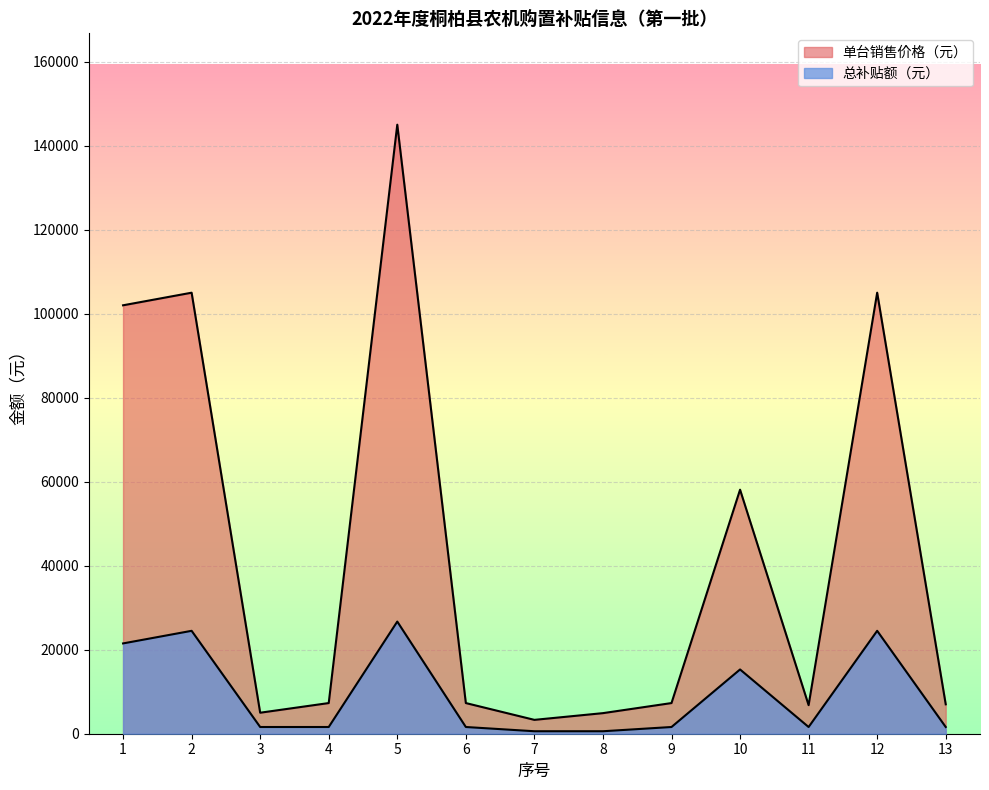

At how many categories does at least one series exceed 37302?

5